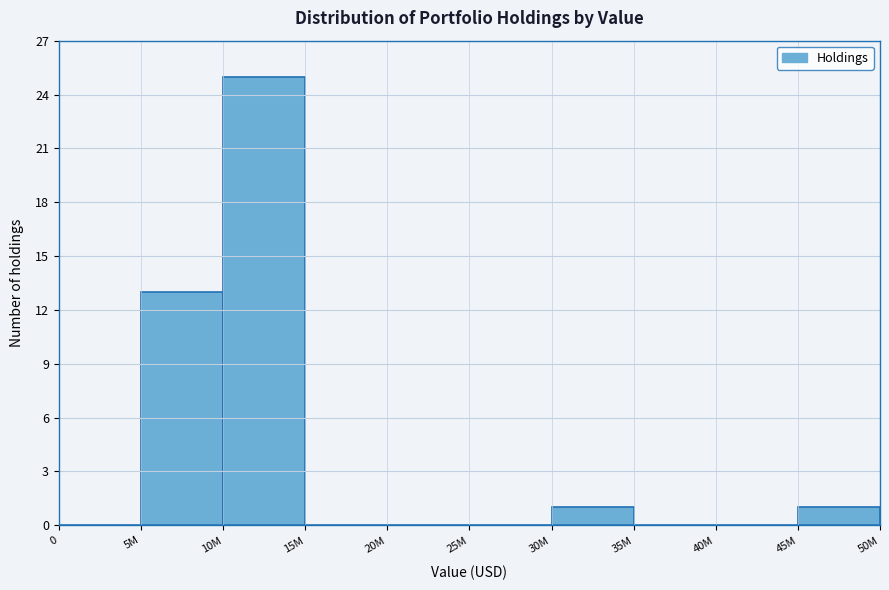

Reading left to right, transcribe all the data shown in this chart.

0=0	5M=13	10M=25	15M=0	20M=0	25M=0	30M=1	35M=0	40M=0	45M=1